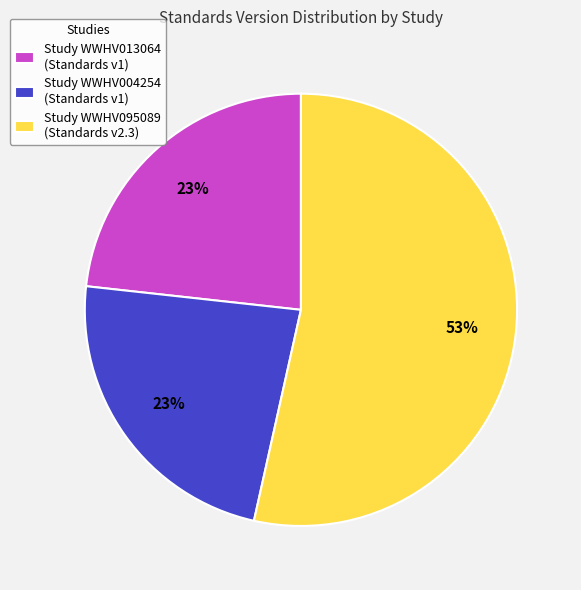

What is the majority slice?

Study WWHV095089 (Standards v2.3)